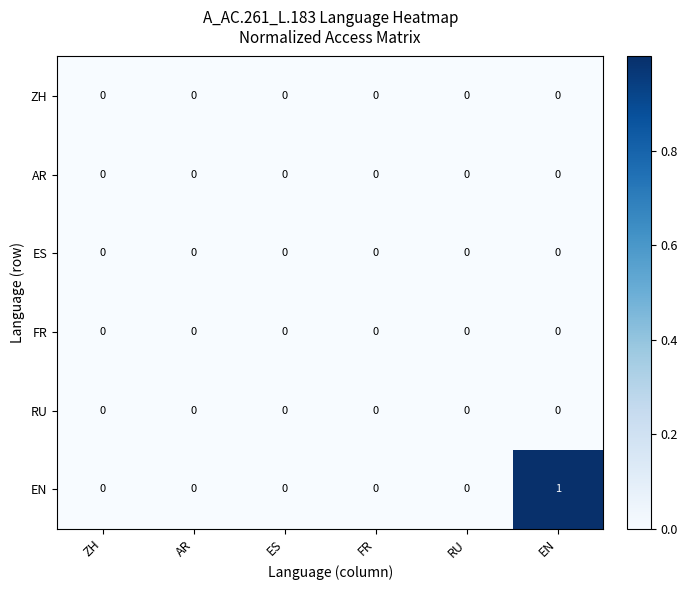

What is the total value across all series at EN?

1